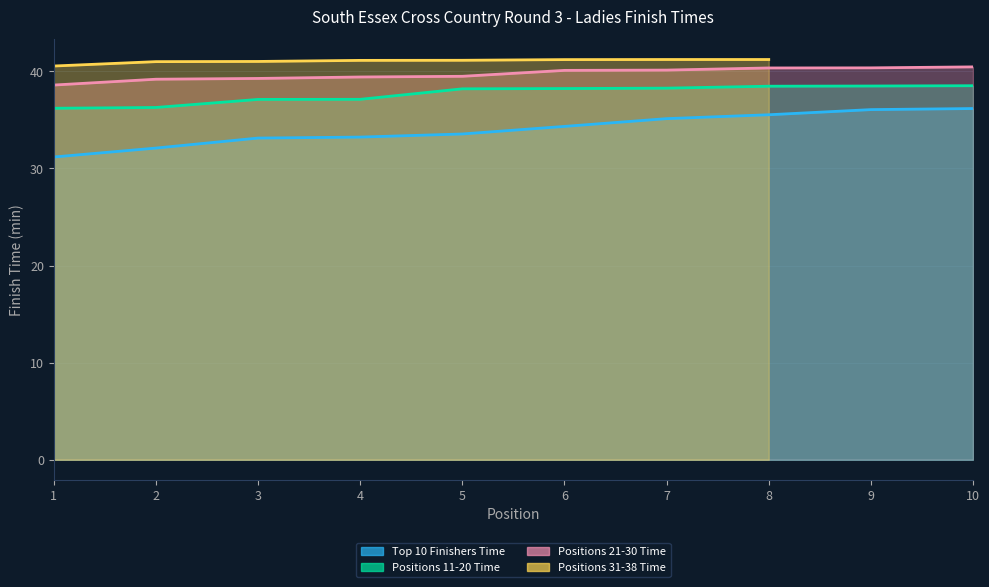

Rank the categories by Positions 11-20 Time value from highest to lowest.

10, 9, 8, 7, 6, 5, 4, 3, 2, 1